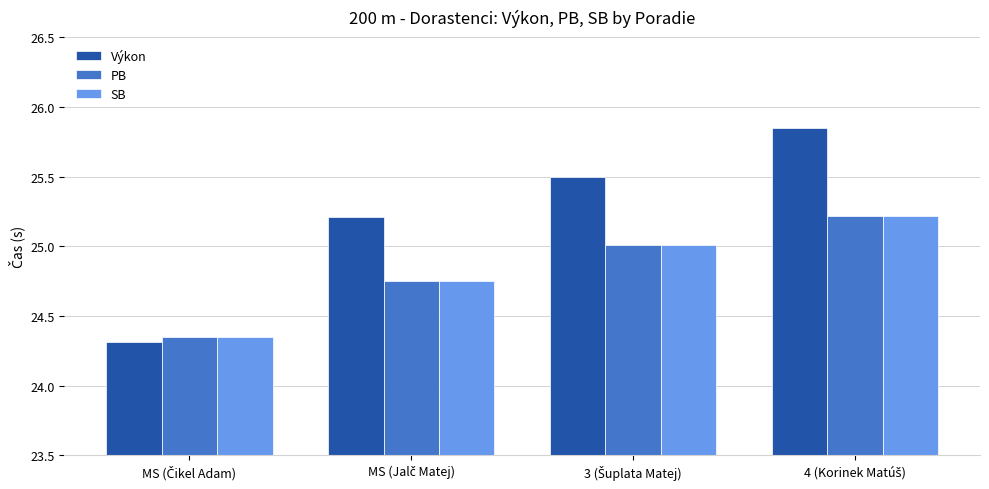

Which series has the widest spread of values?

Výkon